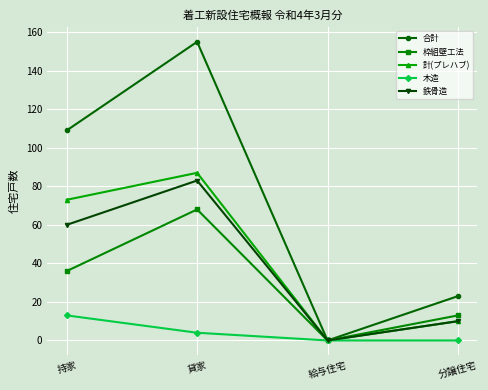

The value of 計(プレハブ) at 持家 is 32. True or false?

False